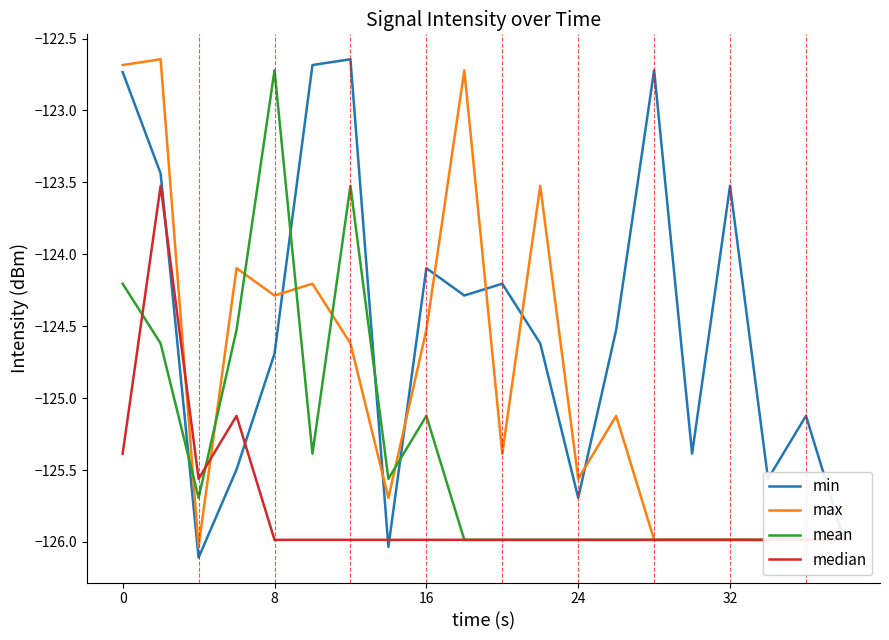

At how many categories does at least one series exceed -124?

9